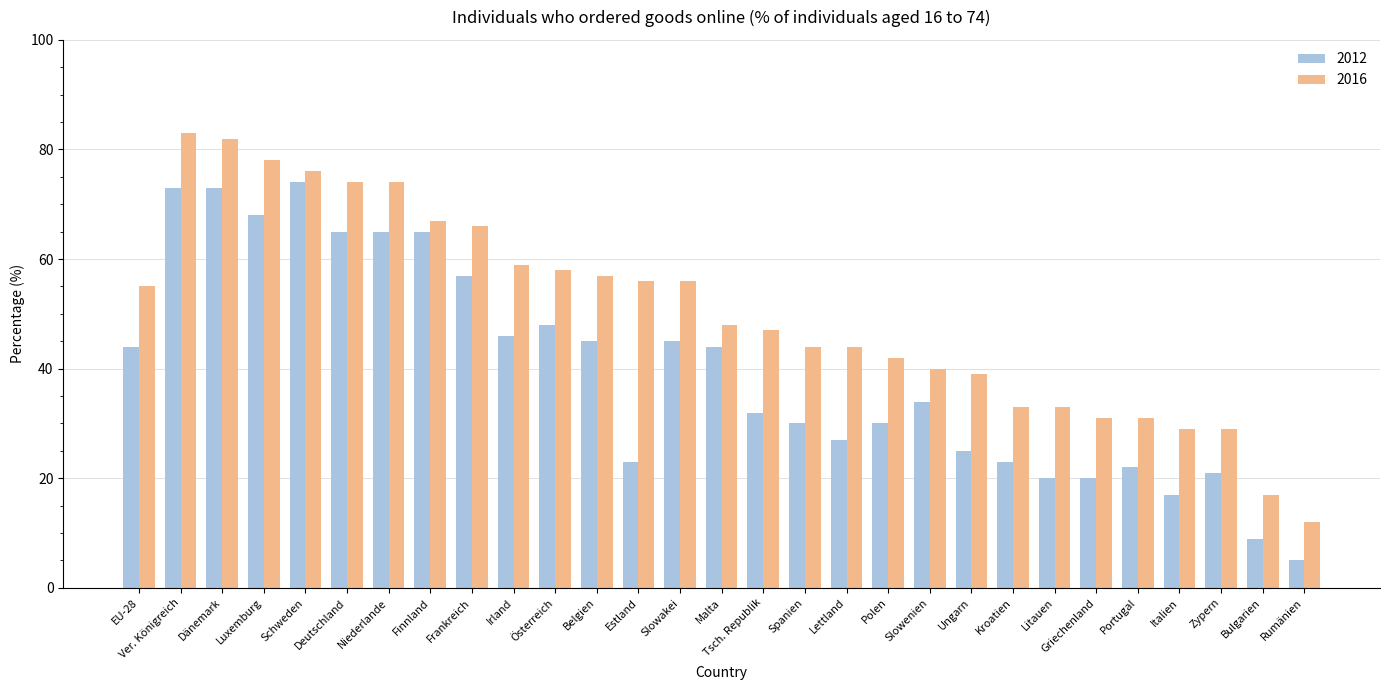

Are the bars horizontal?

No